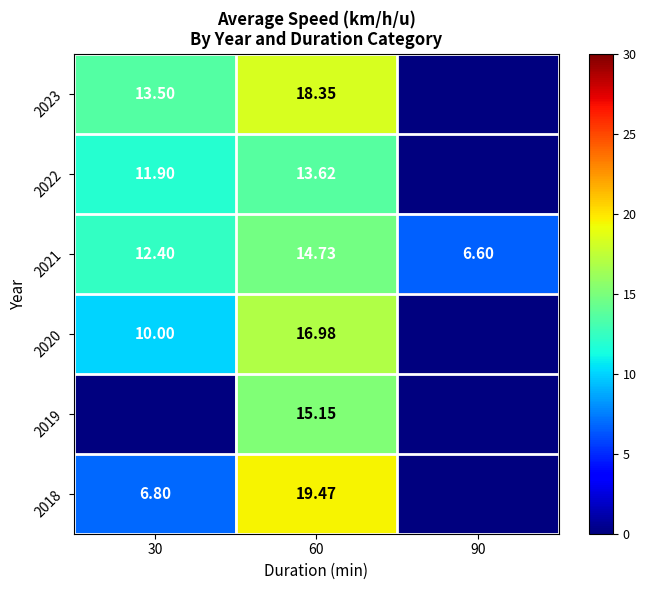

Is the value of 2023 at 60 greater than the value of 2018 at 30?

Yes